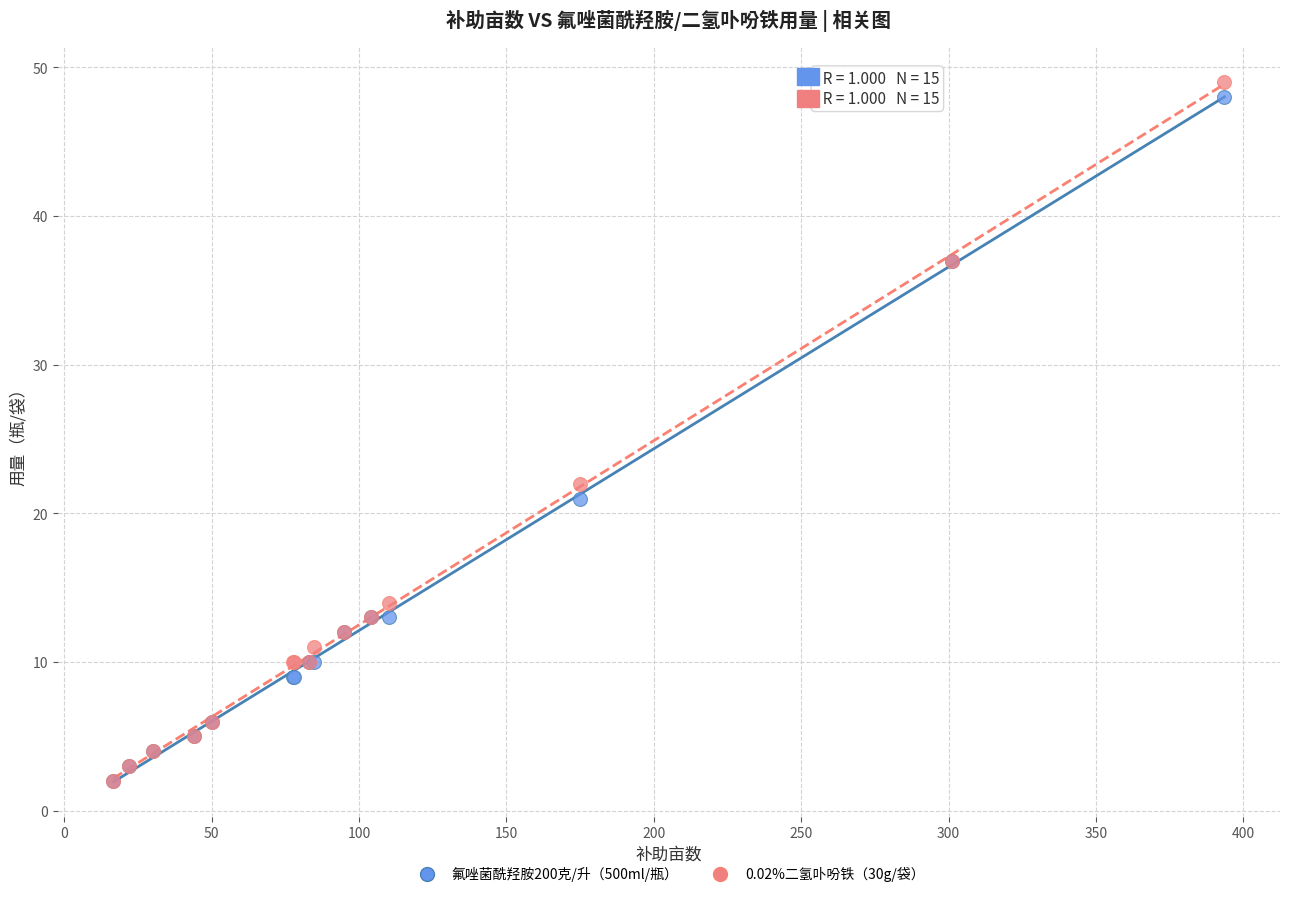

Across all series, what Y value is closest to 25?

22